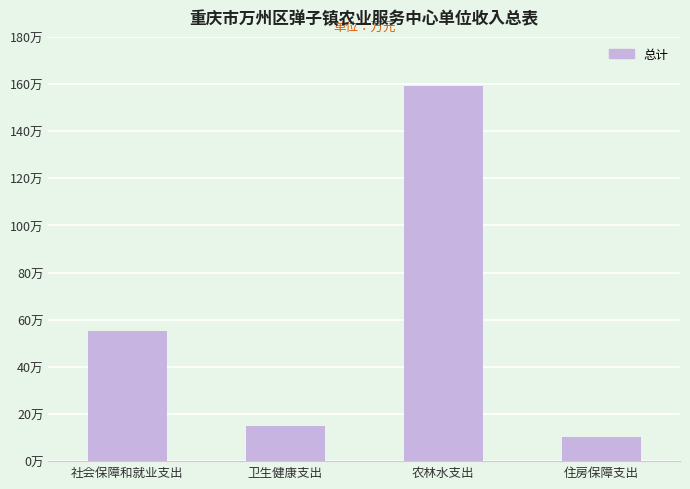

Which has a higher value, 住房保障支出 or 卫生健康支出?

卫生健康支出